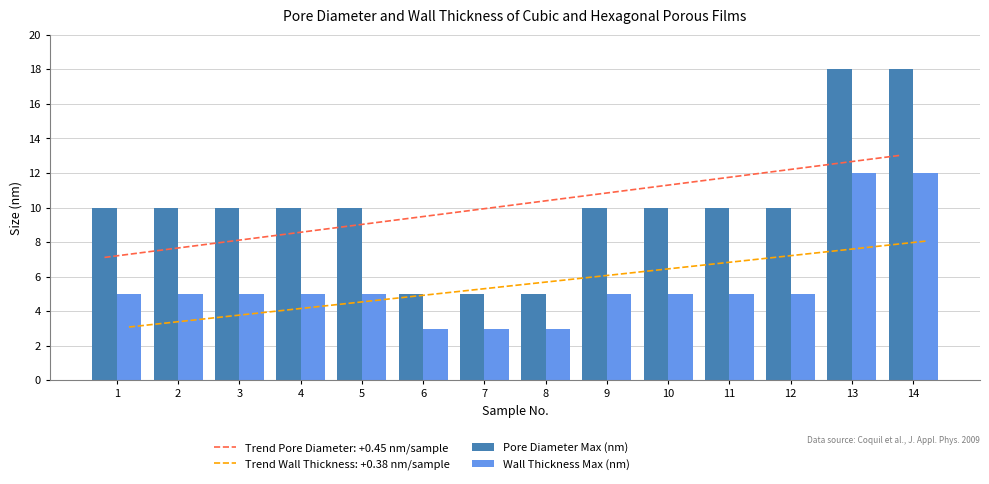

Which category has the highest value in the Wall Thickness Max (nm) series?

13